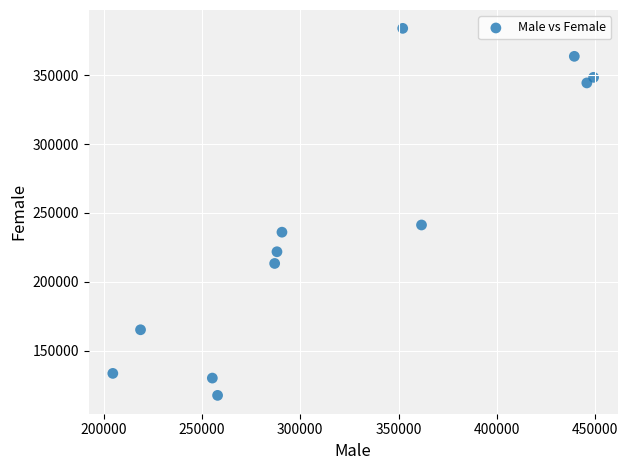

What is the average X value?

320856